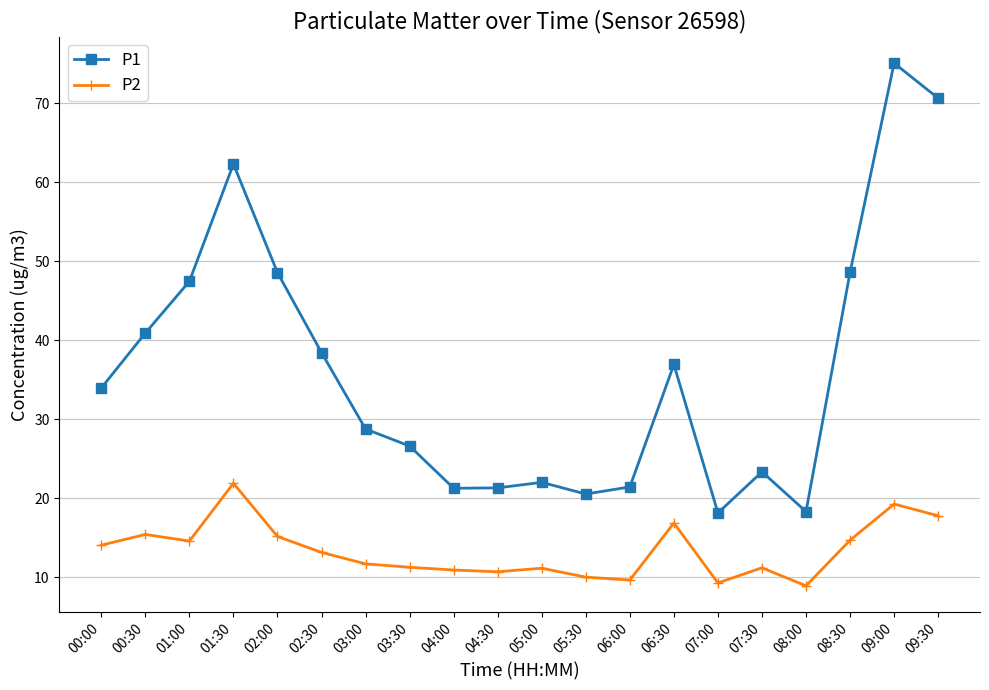

List the series in order of their overall mean, highest first.

P1, P2